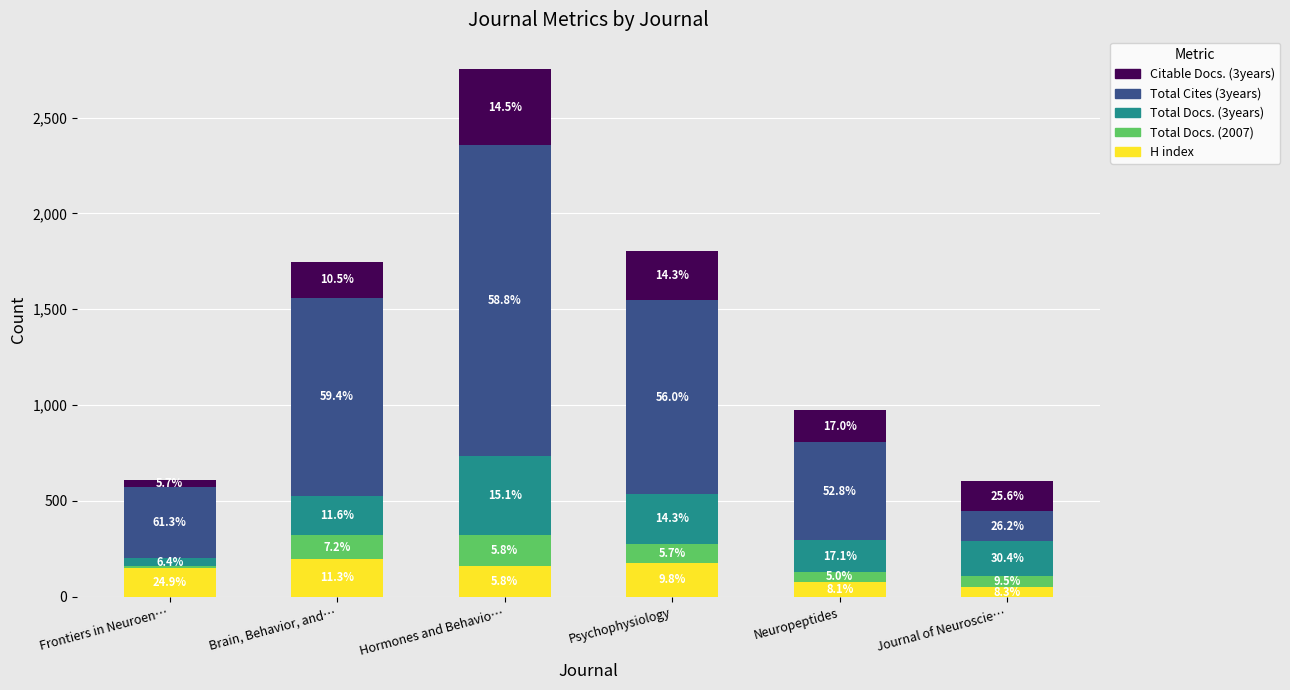

Are the bars horizontal?

No